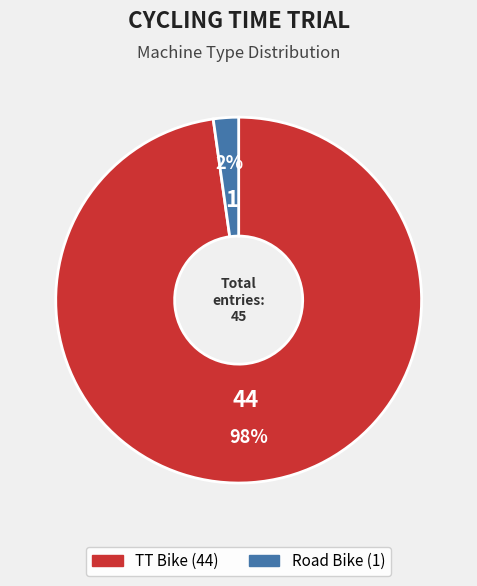

Count the number of slices in the pie.

2